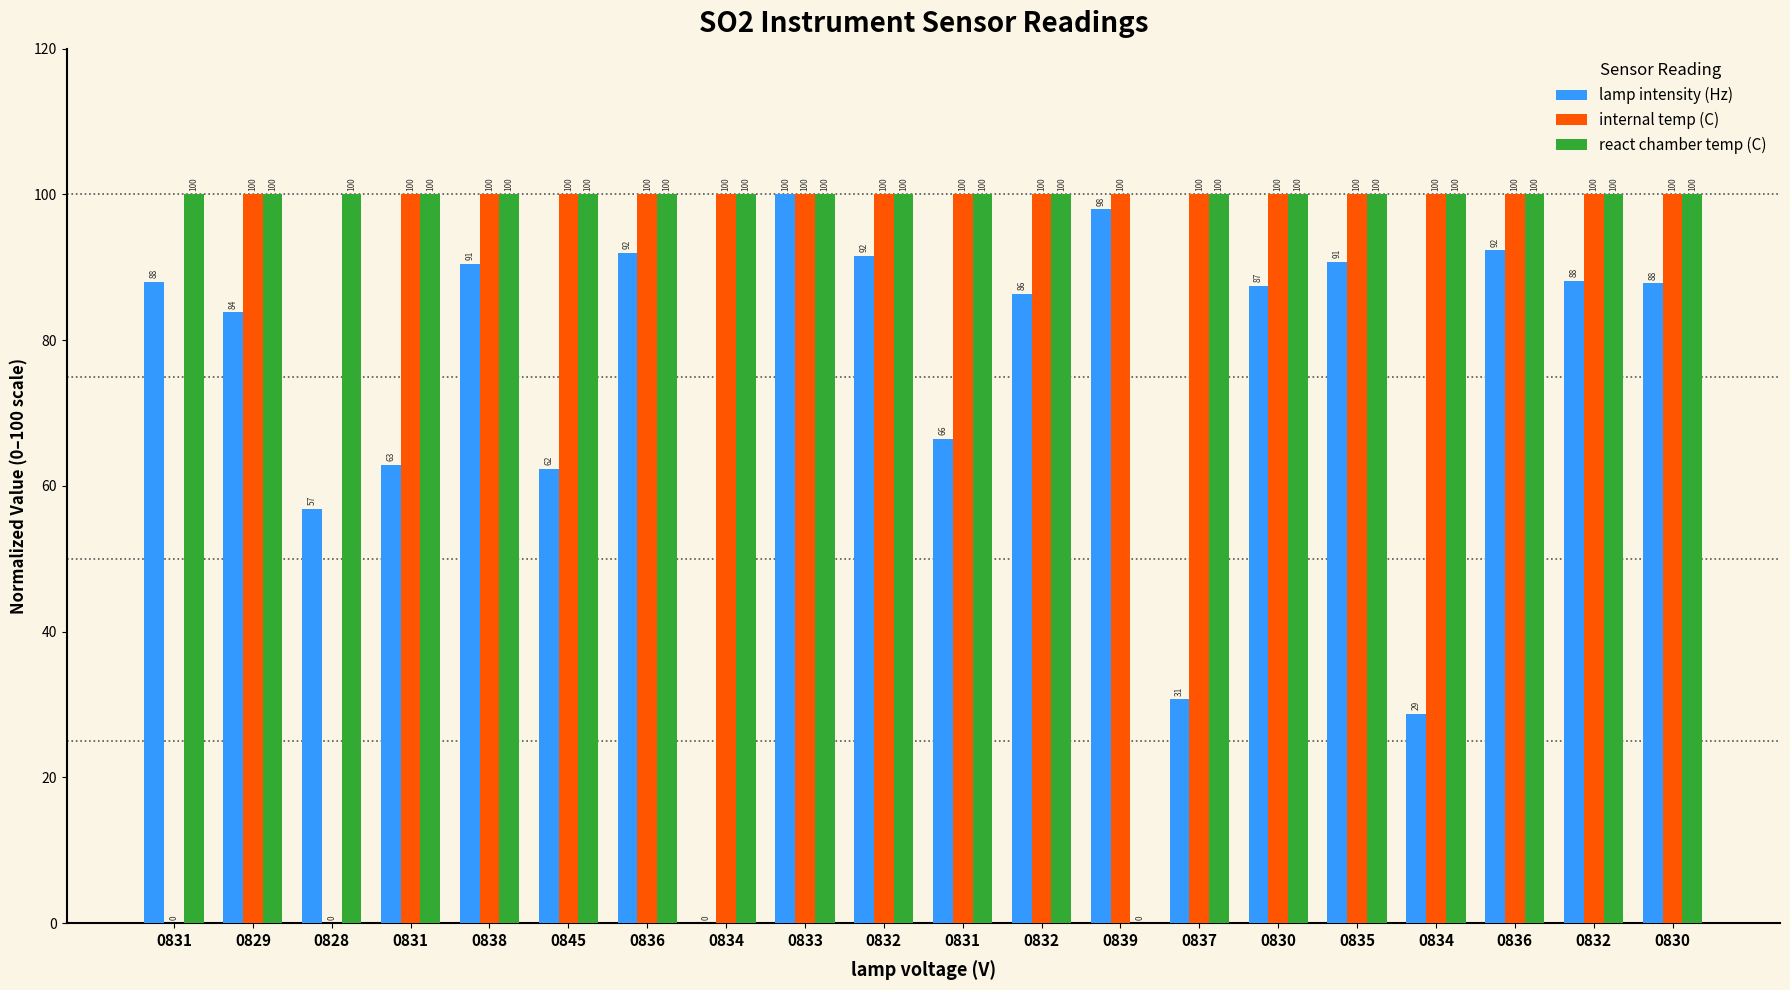

What are all the series names shown in the legend?

lamp intensity (Hz), internal temp (C), react chamber temp (C)